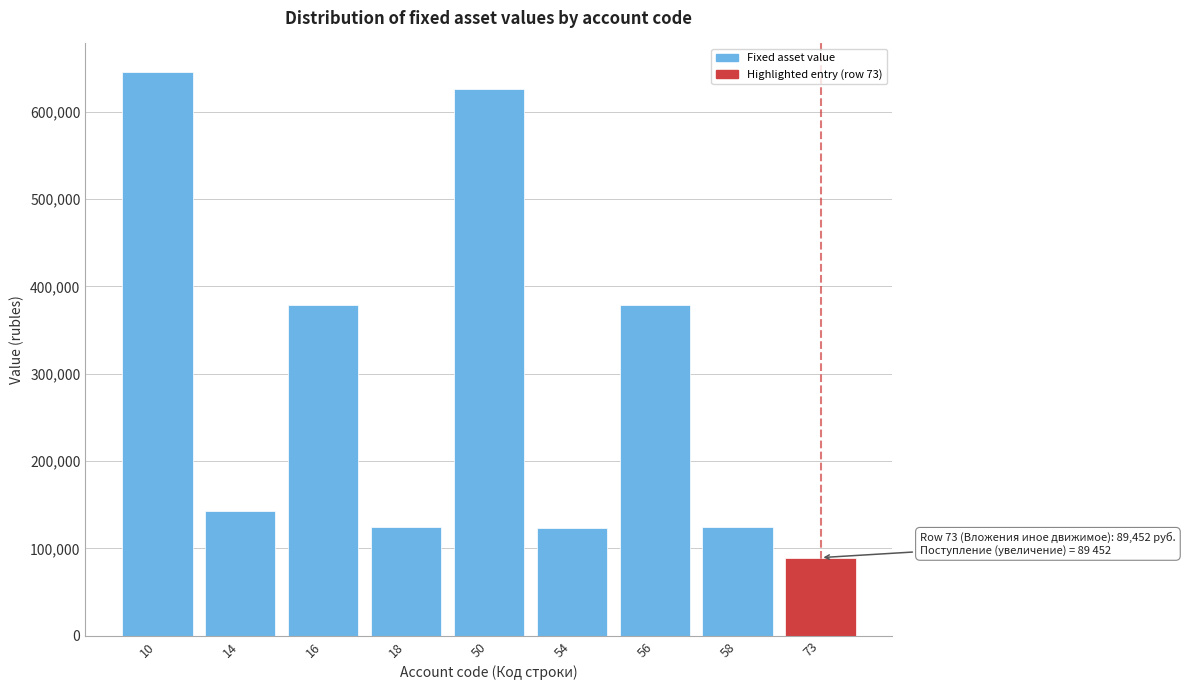

What is the approximate value at 16?

378832.7